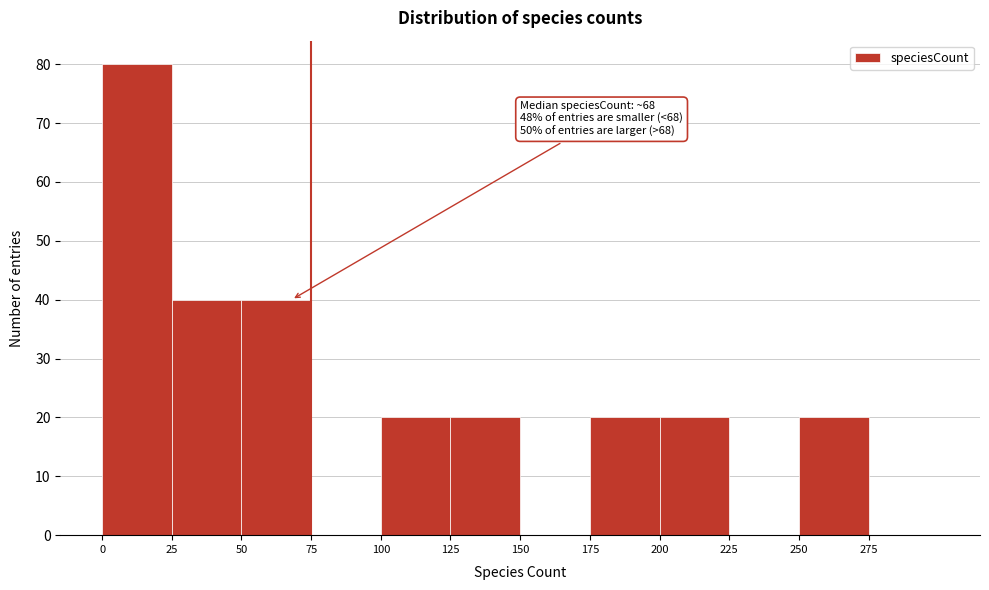

Which range on the x-axis has the tallest bar?

0 to 25